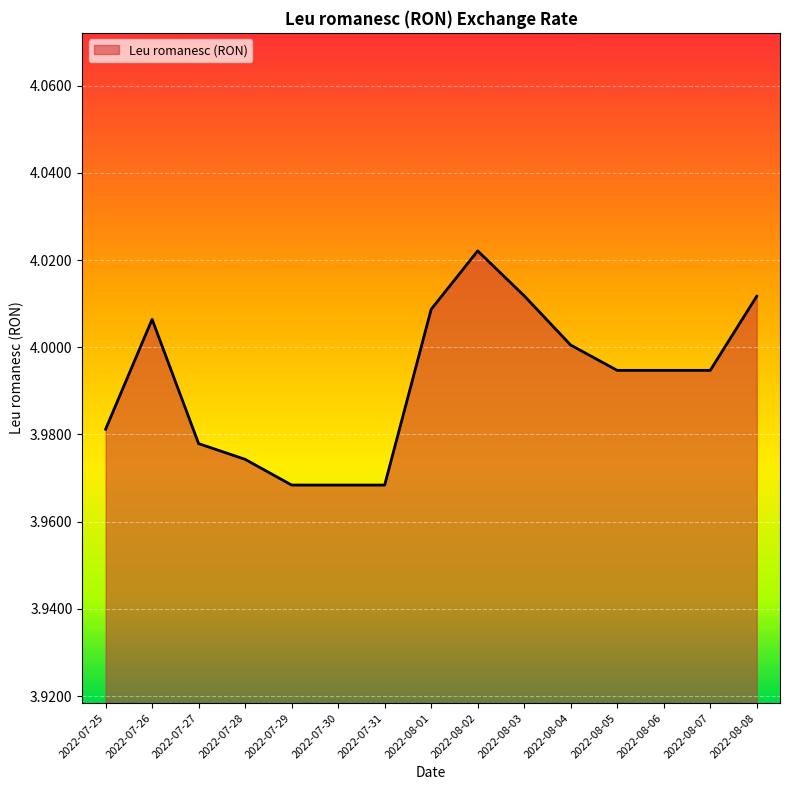

How many lines are shown in the chart?

1